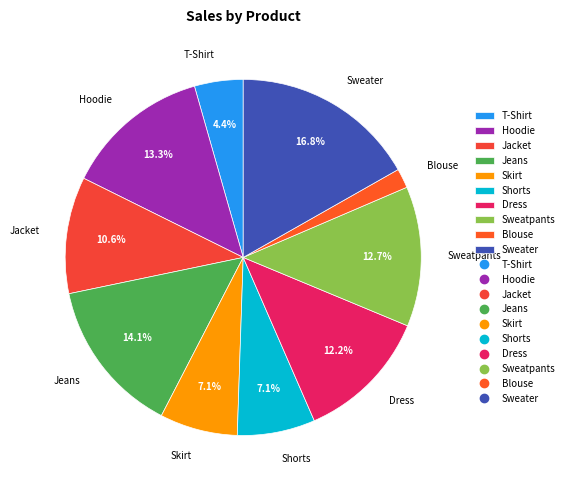

Is there a majority slice in this chart?

No